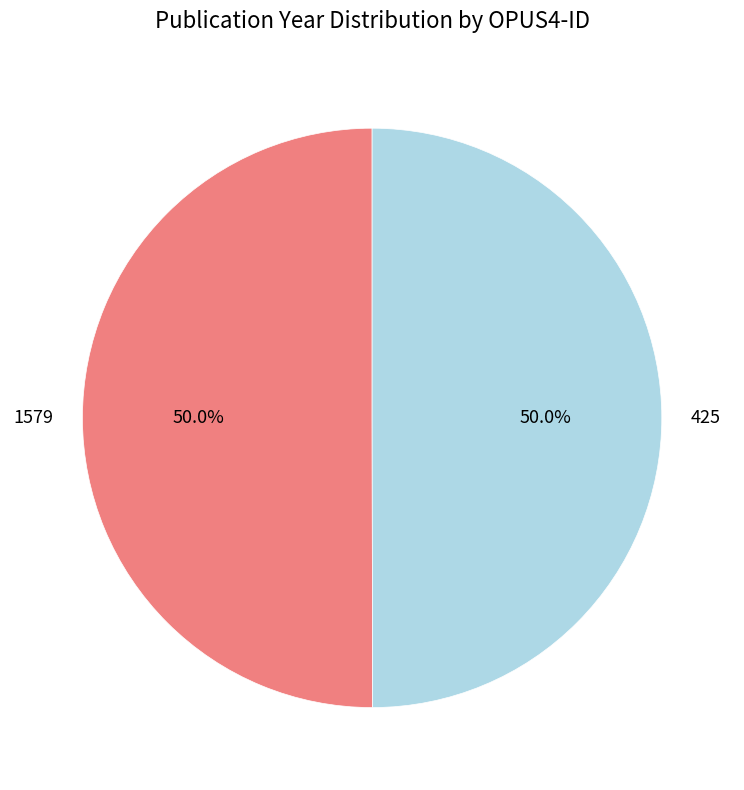

The 425 slice represents 50% of the pie. True or false?

True